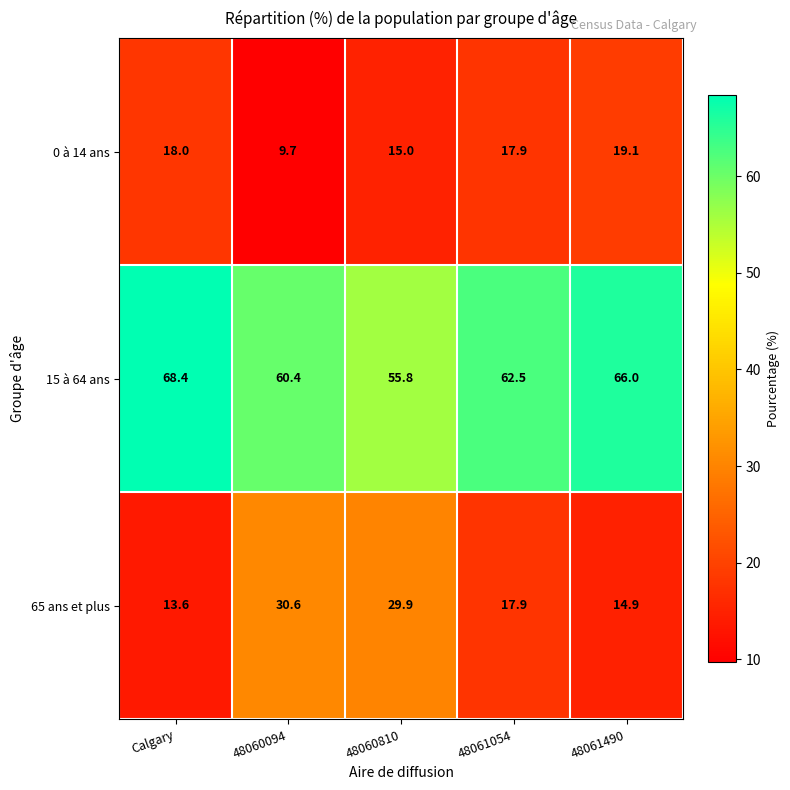

Which series has the largest total across all categories?

15 à 64 ans